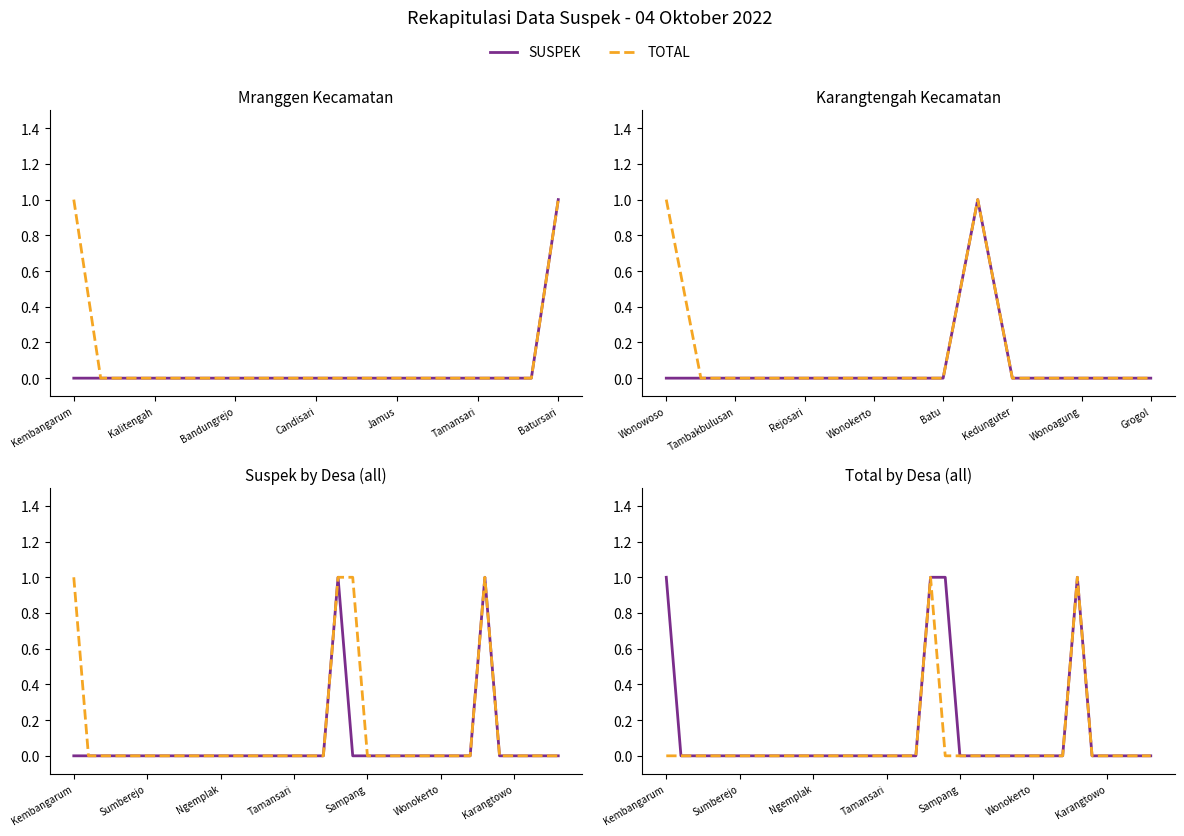

Is this an area chart (filled region under the line)?

No